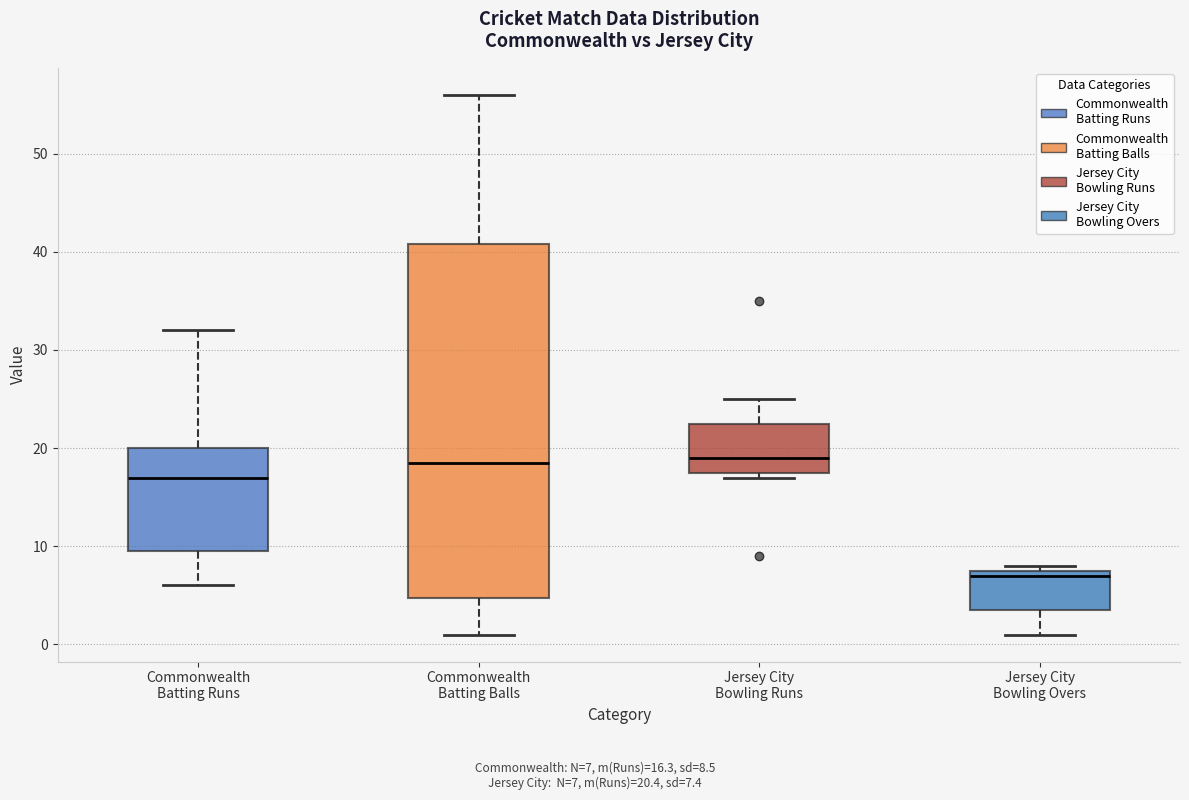

Which box's median line is the lowest?

Jersey City Bowling Overs